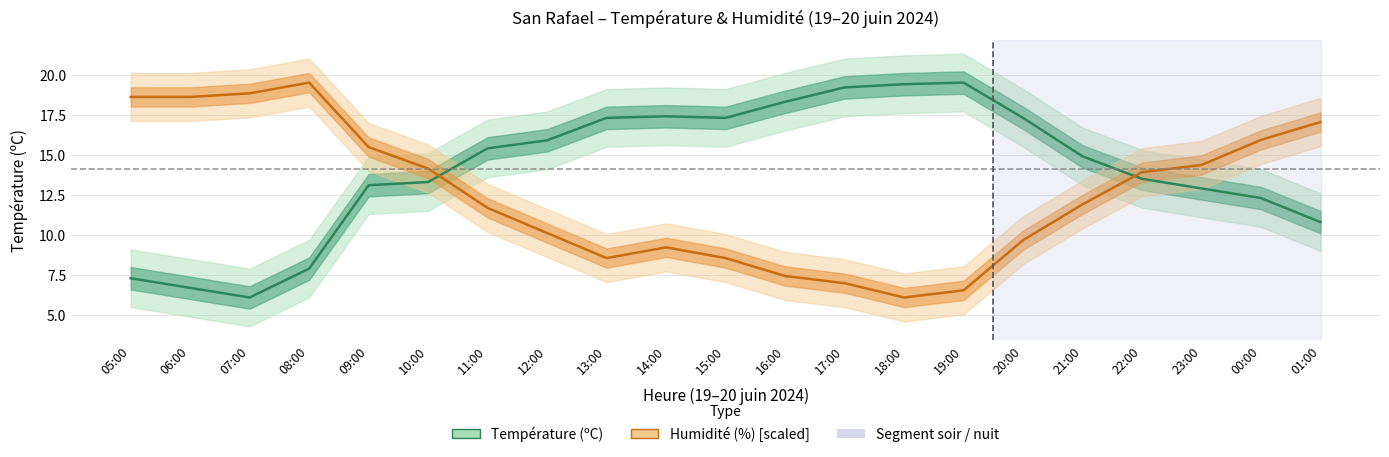

Which series has the widest spread of values?

Température (ºC)